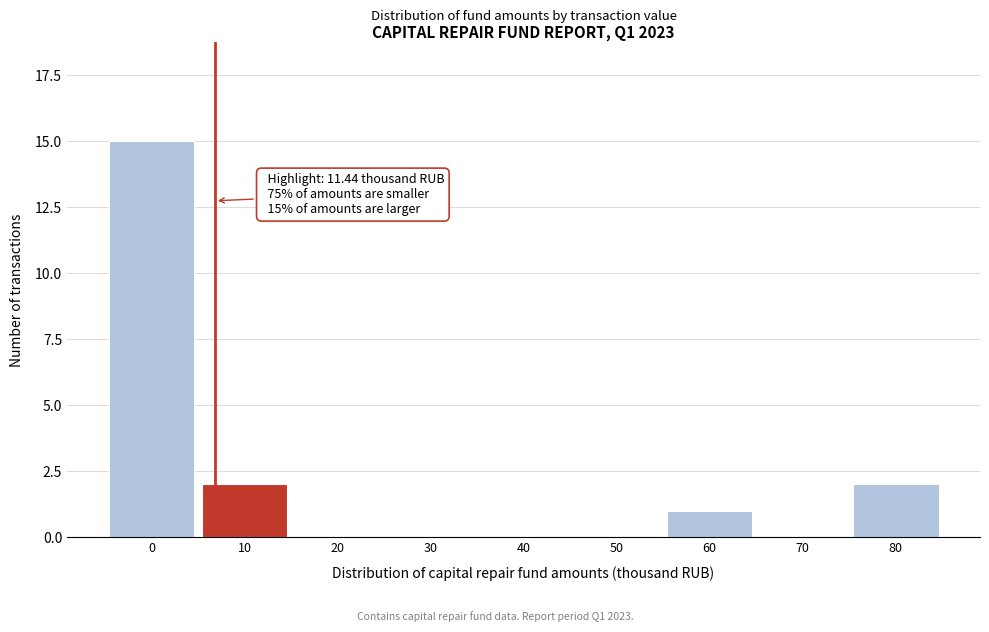

Reading right to left, transcribe all the data shown in this chart.

80=2	70=0	60=1	50=0	40=0	30=0	20=0	10=2	0=15